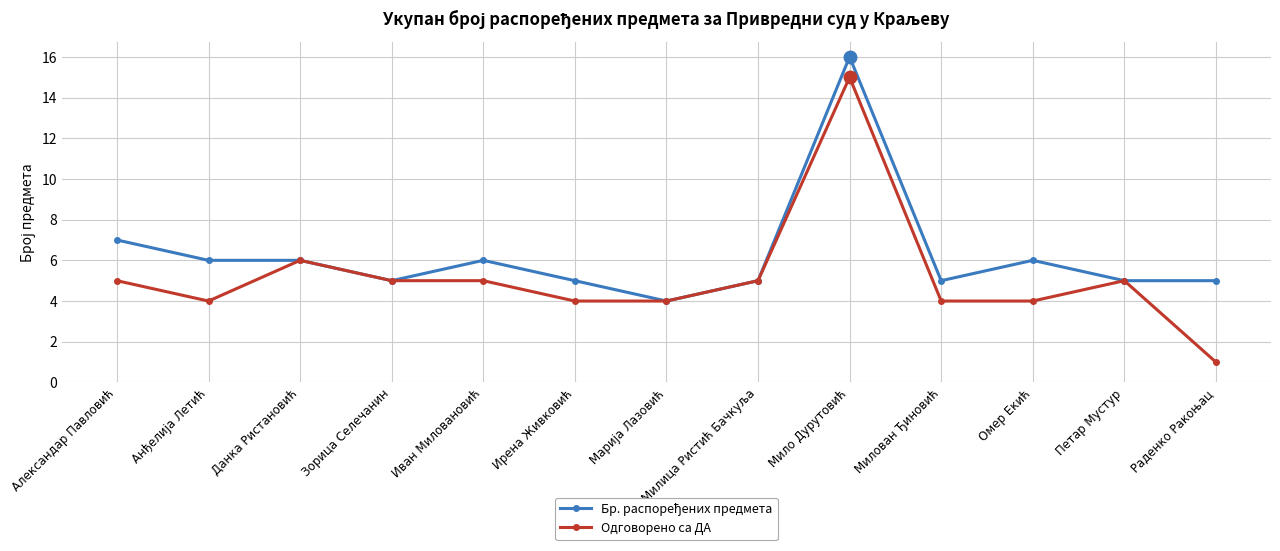

What is the difference between the maximum and minimum values in the Одговорено са ДА series?

14